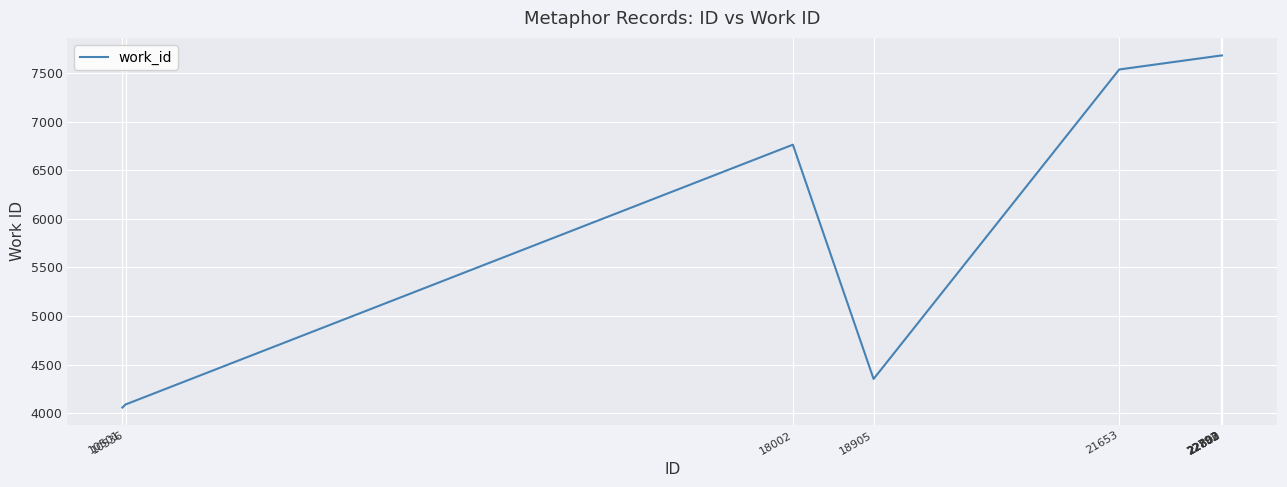

Is this an area chart (filled region under the line)?

No